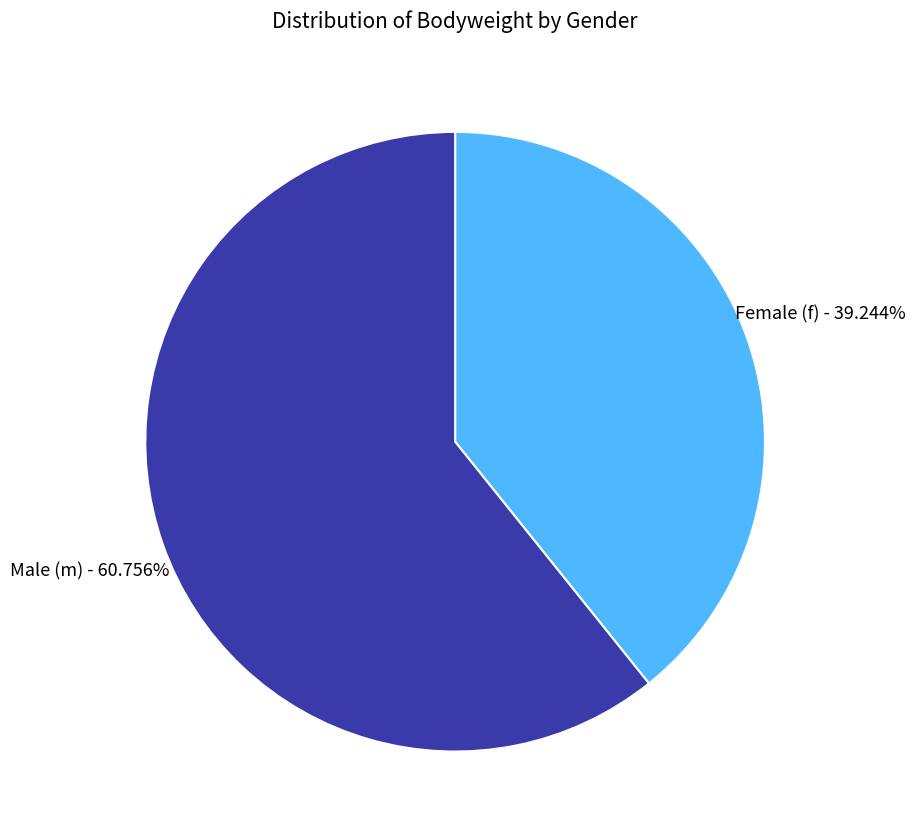

To the nearest percent, what is the average slice percentage?

50%